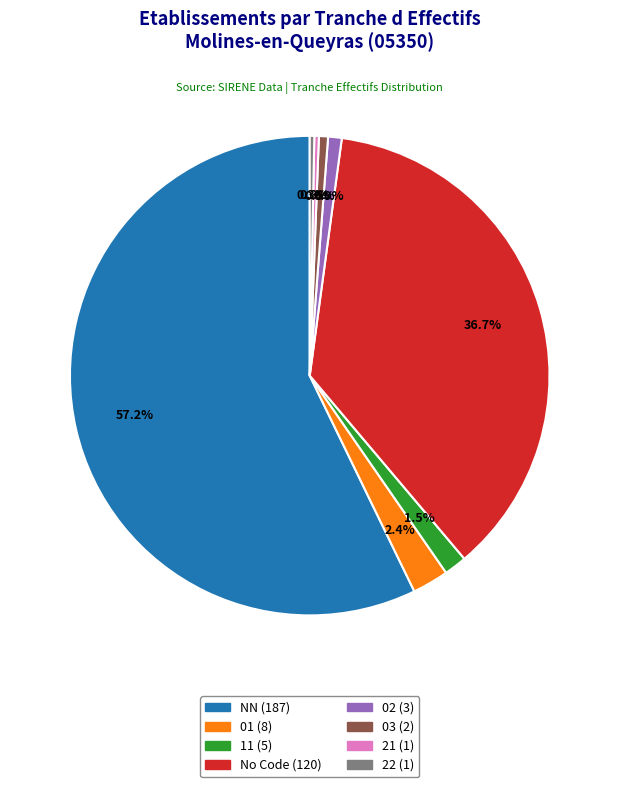

Is there a majority slice in this chart?

Yes